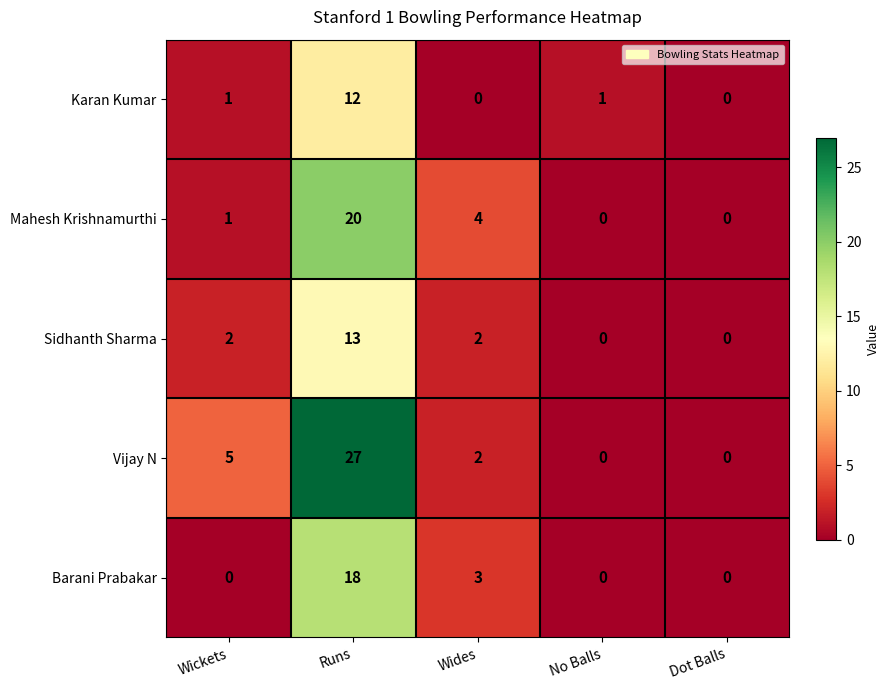

Rank the series by their average value, from highest to lowest.

Vijay N, Mahesh Krishnamurthi, Barani Prabakar, Sidhanth Sharma, Karan Kumar